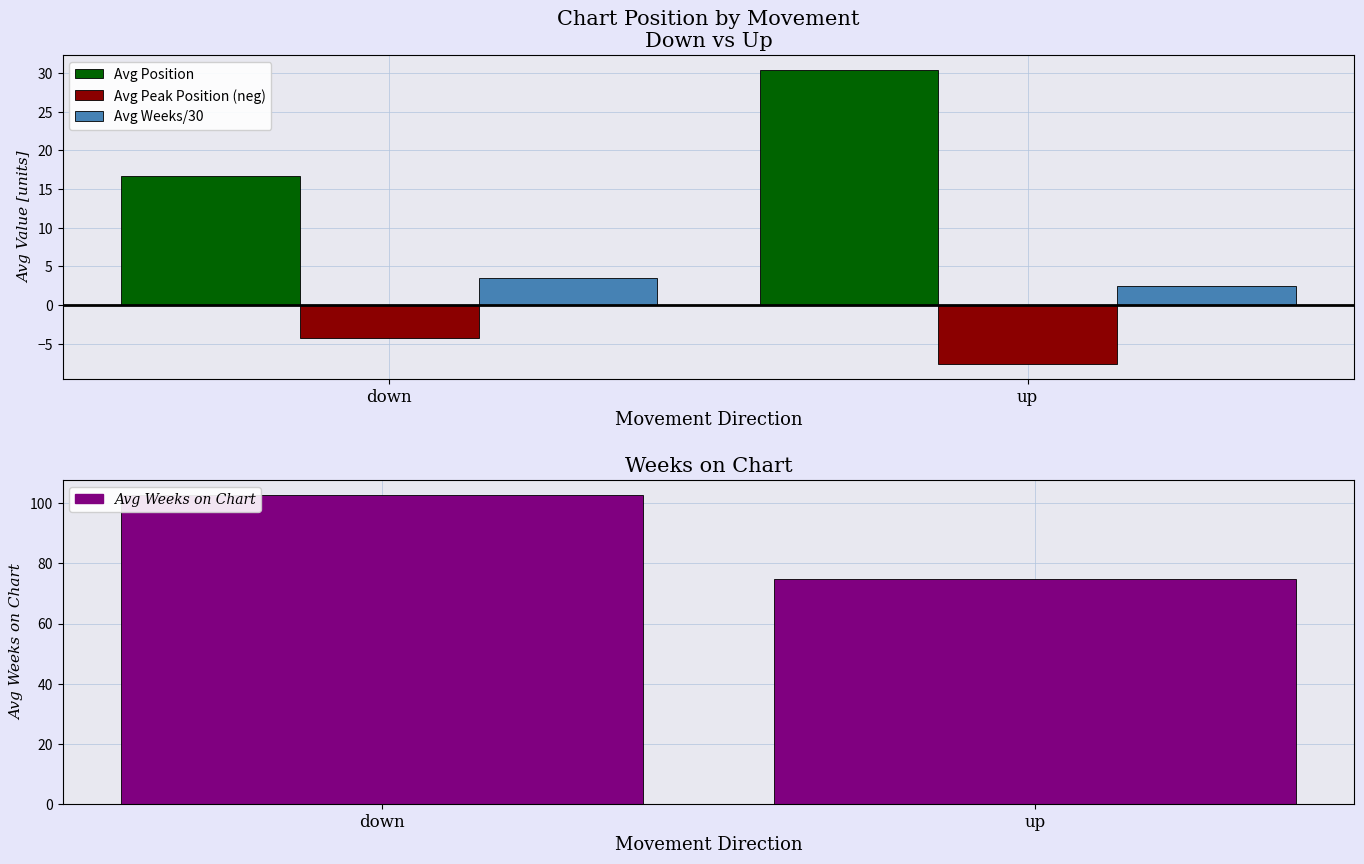

At which category does the chart reach its minimum across all series?

up